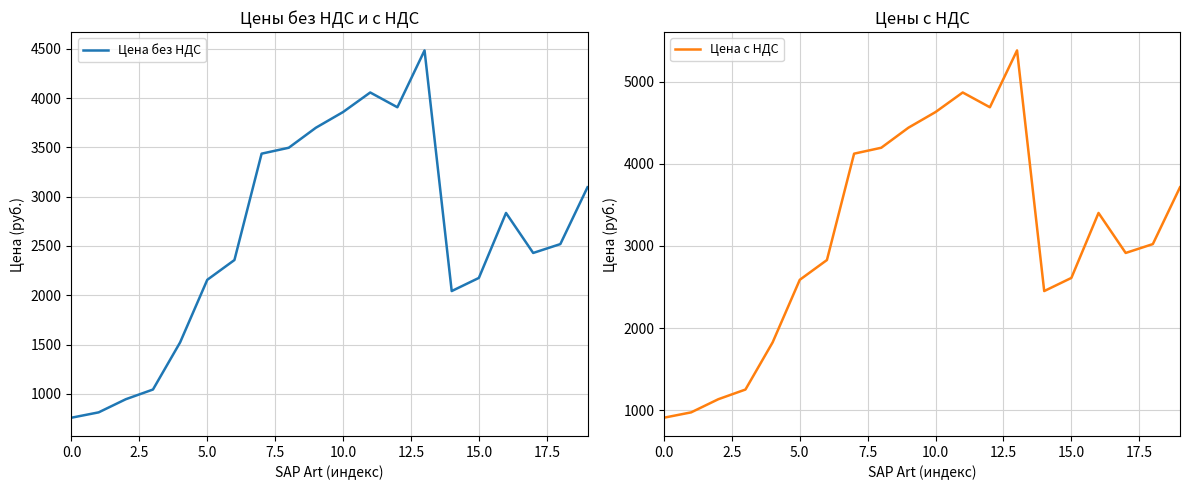

What is the highest value of the Цена без НДС series?

4484.2